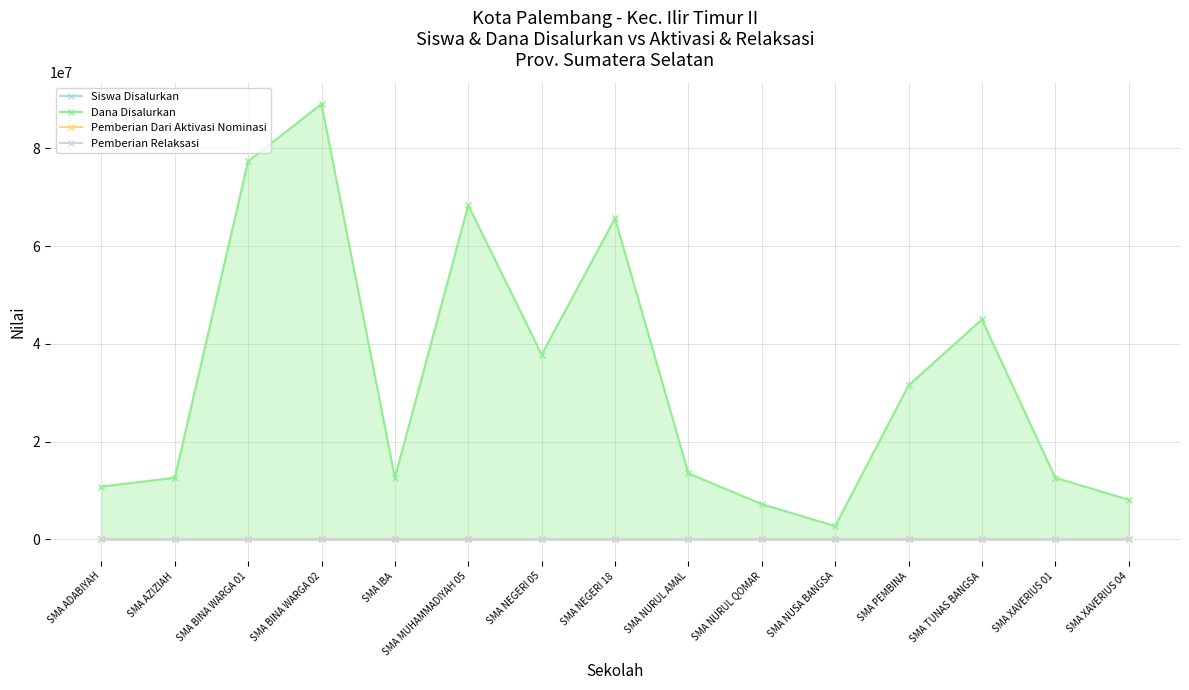

At how many categories does at least one series exceed 71529191?

2